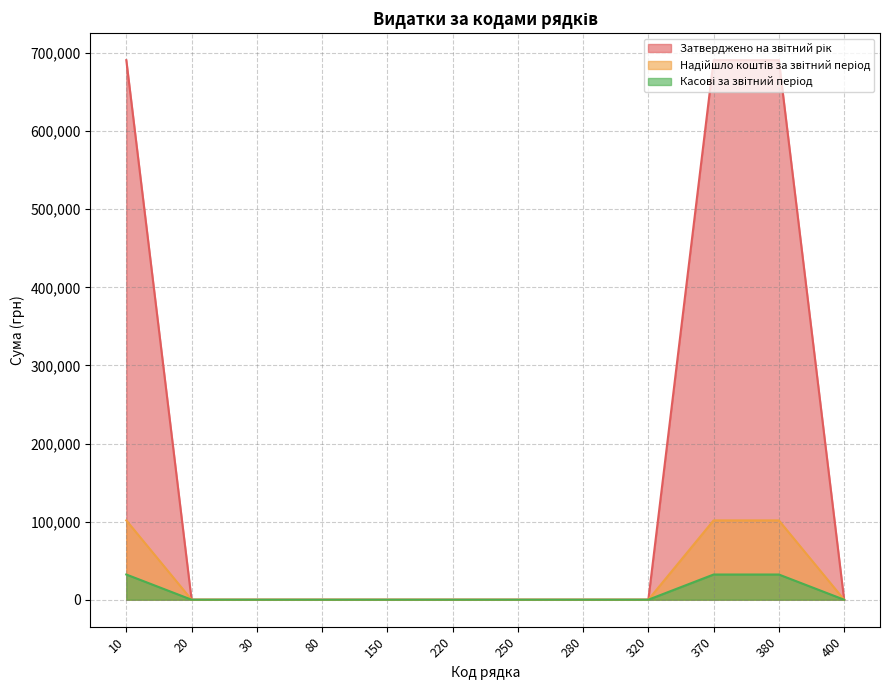

What is the greatest value displayed?

690981.0